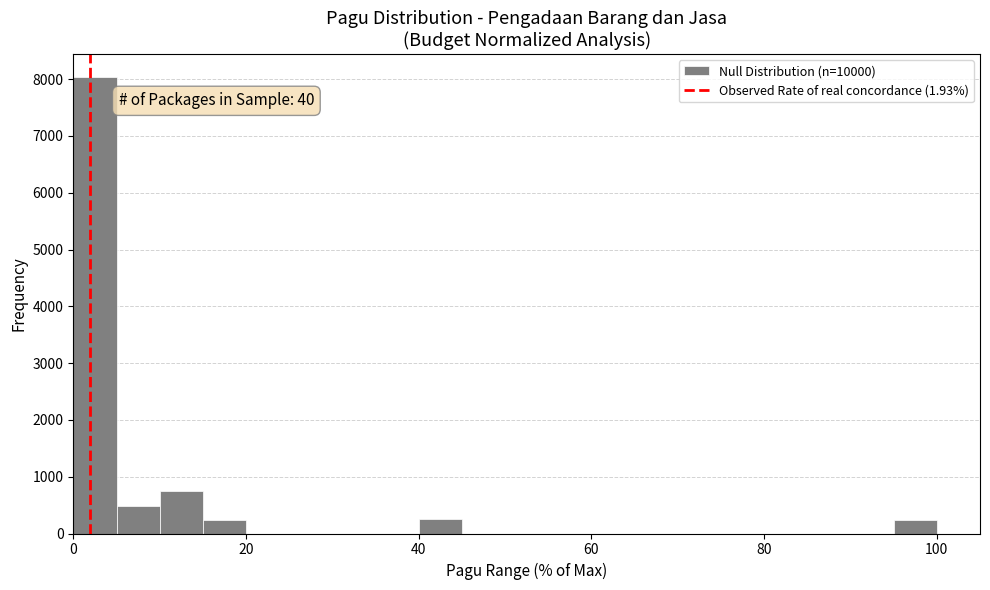

Around what value on the x-axis is the tallest bar? Give the approximate position of its centre, as read against the axis.

2